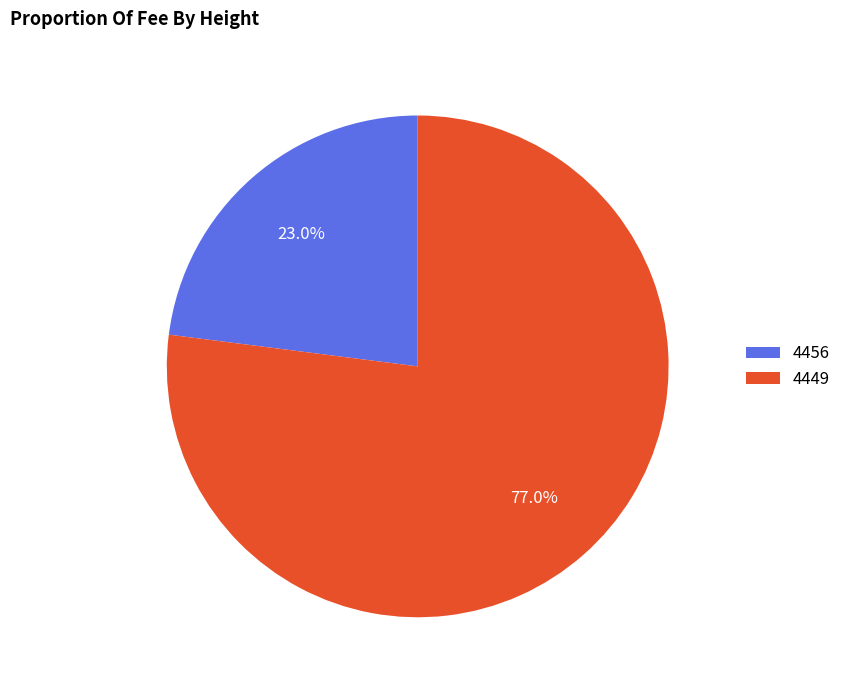

The 4456 slice represents 9% of the pie. True or false?

False